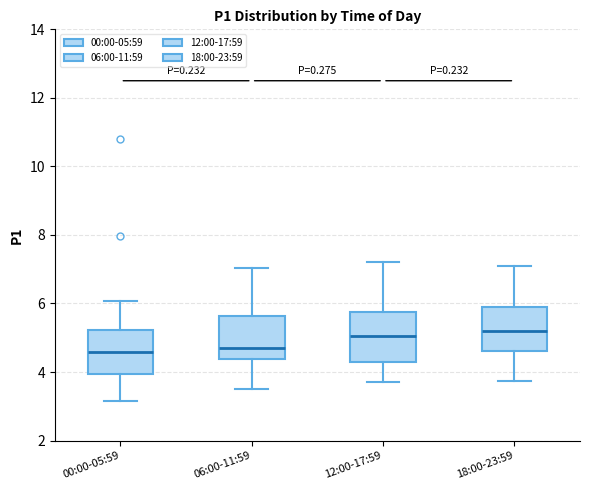

Reading left to right, read every box against the y-axis: the position of its median line, the range the box covers, and the ends of its whiskers. The values are not printed on the chart, so give them approximately, as read against the axis.

00:00-05:59: median 4.6, box 4.0 to 5.2, whiskers 3.2 to 6.0
06:00-11:59: median 4.8, box 4.4 to 5.6, whiskers 3.6 to 7.0
12:00-17:59: median 5.0, box 4.4 to 5.8, whiskers 3.8 to 7.2
18:00-23:59: median 5.2, box 4.6 to 6.0, whiskers 3.8 to 7.2